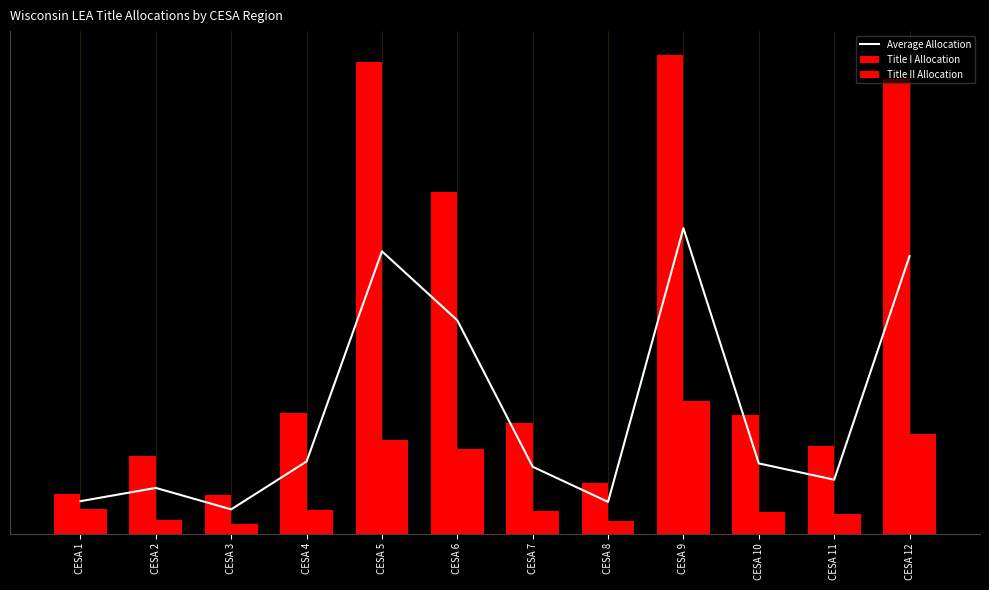

Which label corresponds to the largest value in the chart?

CESA 9